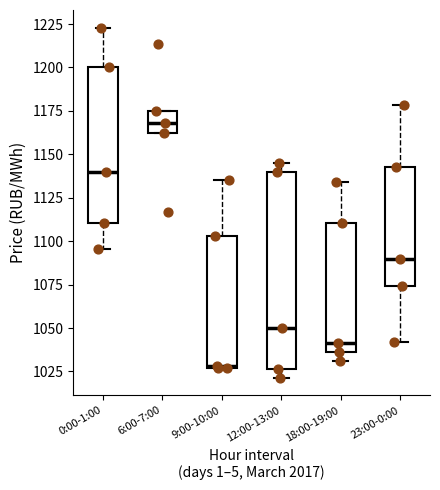

Reading left to right, transcribe this box plot: for each box, give where its median line is, the range the box spans, and where its two whiskers end, as read against the y-axis. The values are not printed on the chart, so give them approximately, as read against the axis.

0:00-1:00: median 1140, box 1110 to 1200, whiskers 1095 to 1225
6:00-7:00: median 1170, box 1160 to 1175, whiskers 1160 to 1175
9:00-10:00: median 1030, box 1025 to 1105, whiskers 1025 to 1135
12:00-13:00: median 1050, box 1025 to 1140, whiskers 1020 to 1145
18:00-19:00: median 1040, box 1035 to 1110, whiskers 1030 to 1135
23:00-0:00: median 1090, box 1075 to 1145, whiskers 1040 to 1180